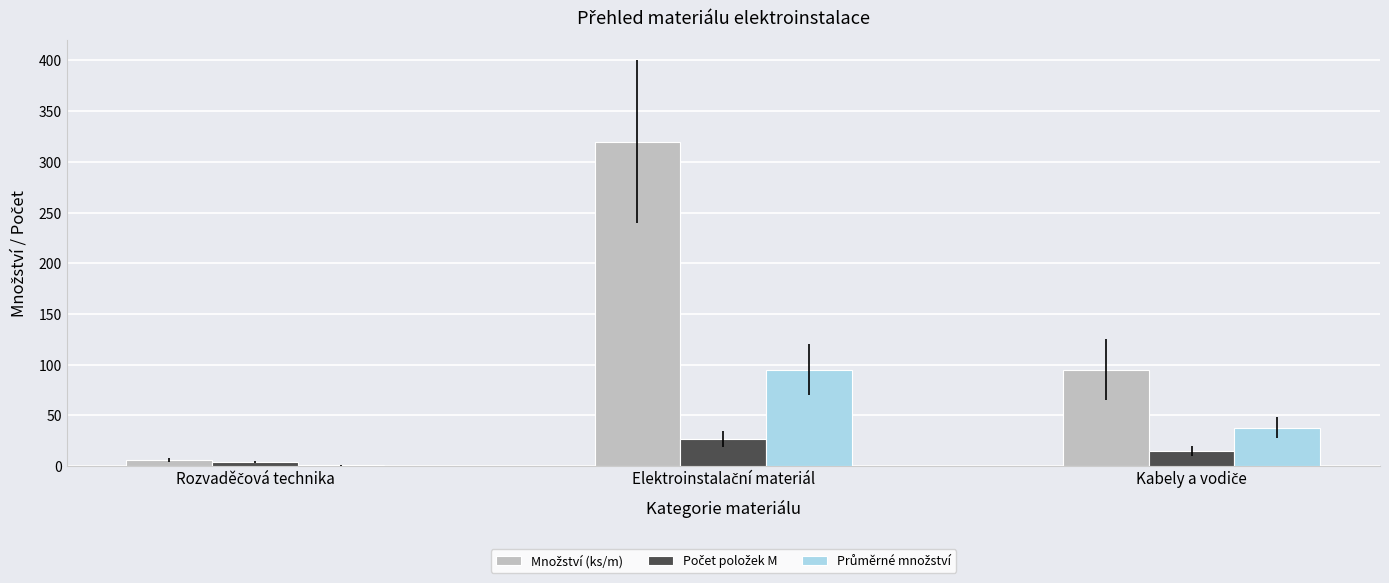

What is the maximum value shown in the chart?

320